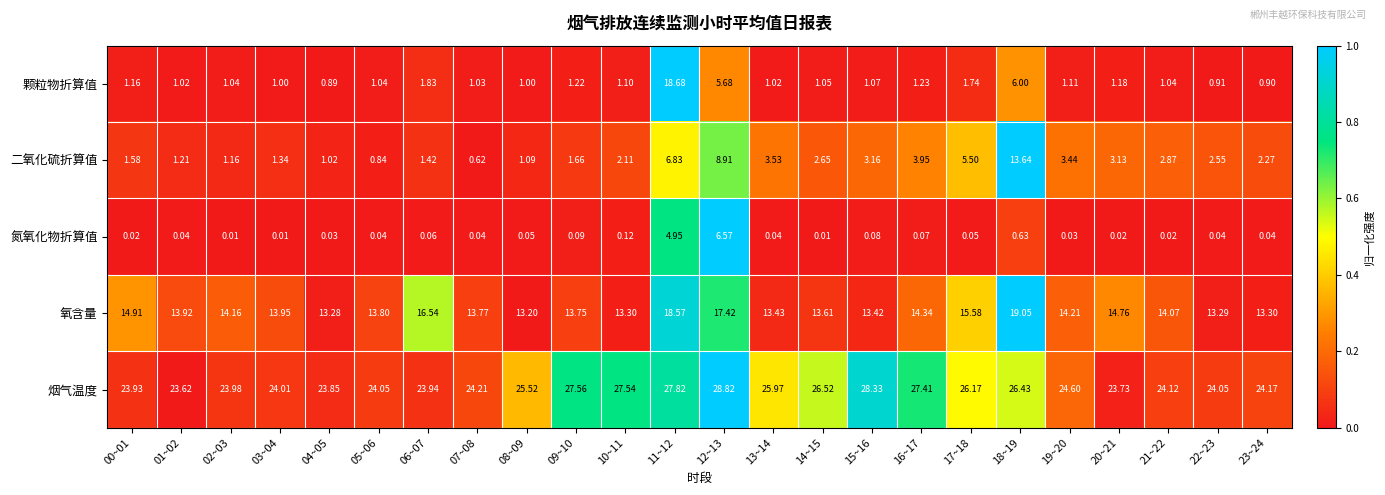

At 14~15, list the series in order from smallest to largest.

氮氧化物折算值, 颗粒物折算值, 二氧化硫折算值, 氧含量, 烟气温度